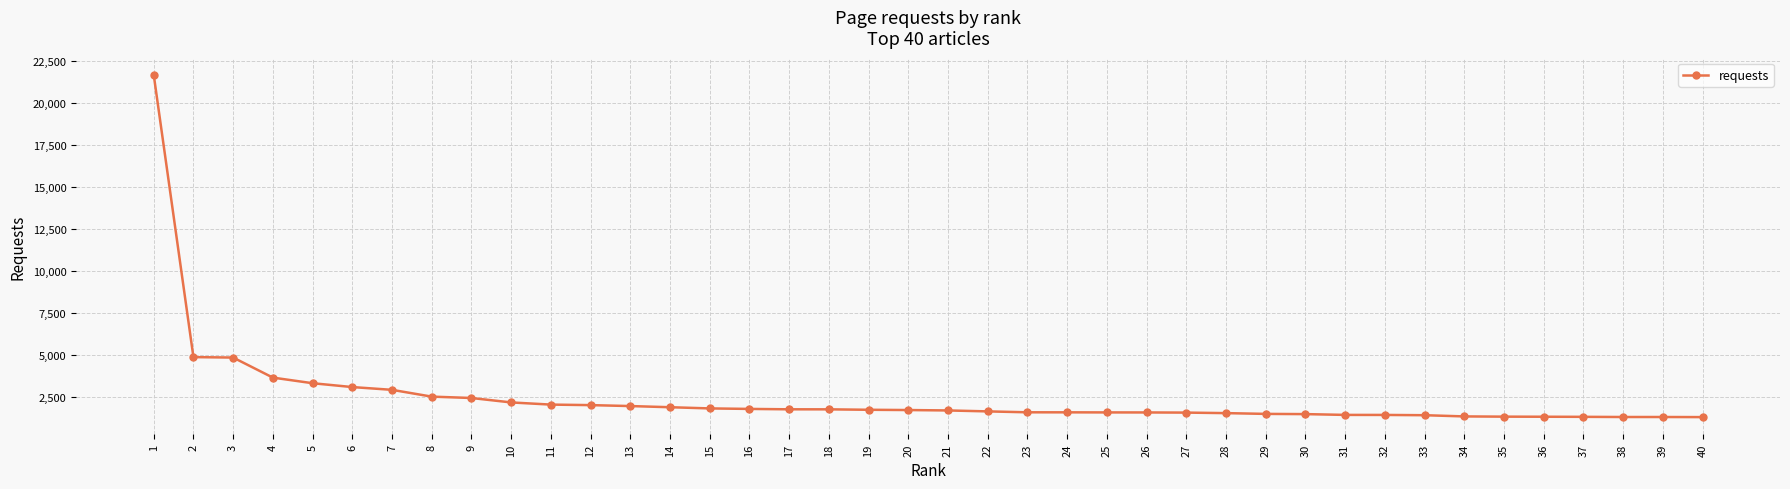

What is the value of the 35th point from the left?

1333